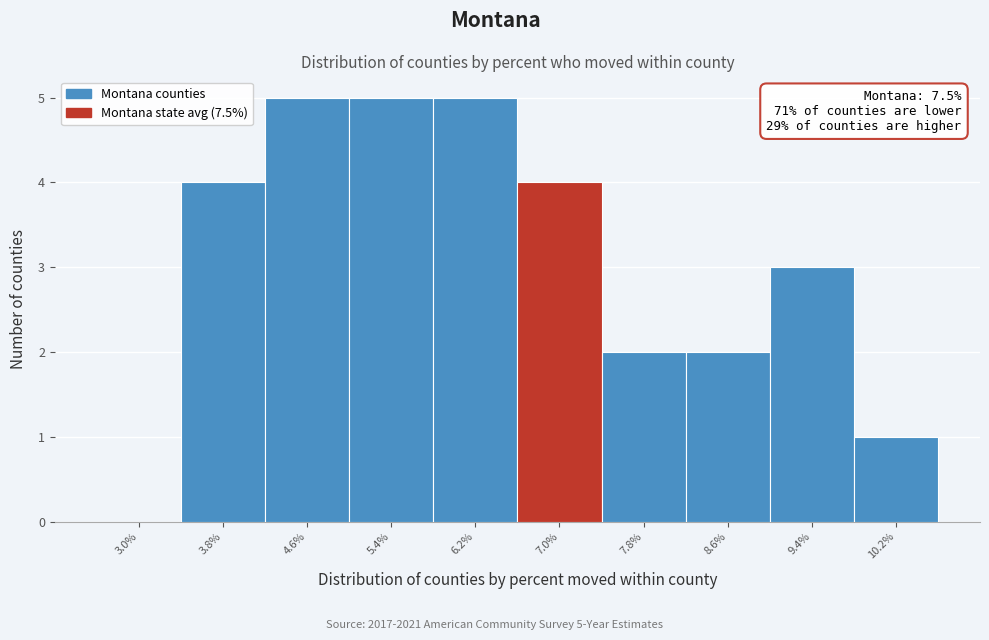

Reading left to right, extract all data points from this chart.

3.0%=0	3.8%=4	4.6%=5	5.4%=5	6.2%=5	7.0%=4	7.8%=2	8.6%=2	9.4%=3	10.2%=1